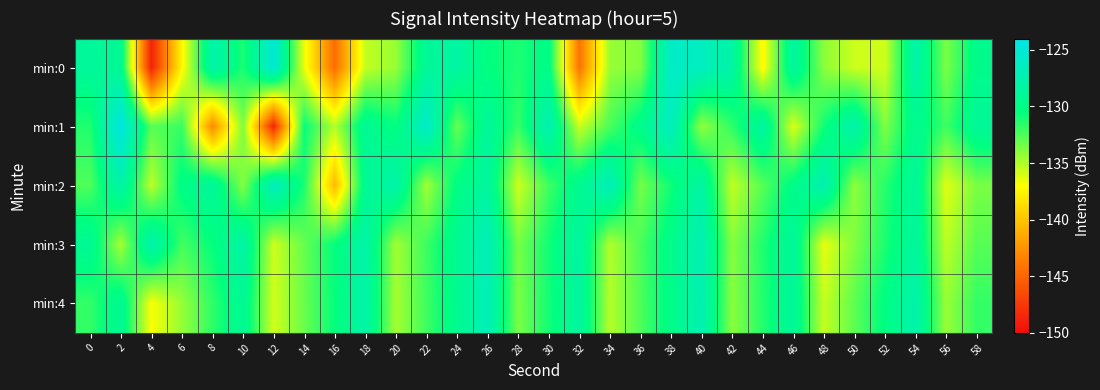

Which category has the highest value across all series?

2